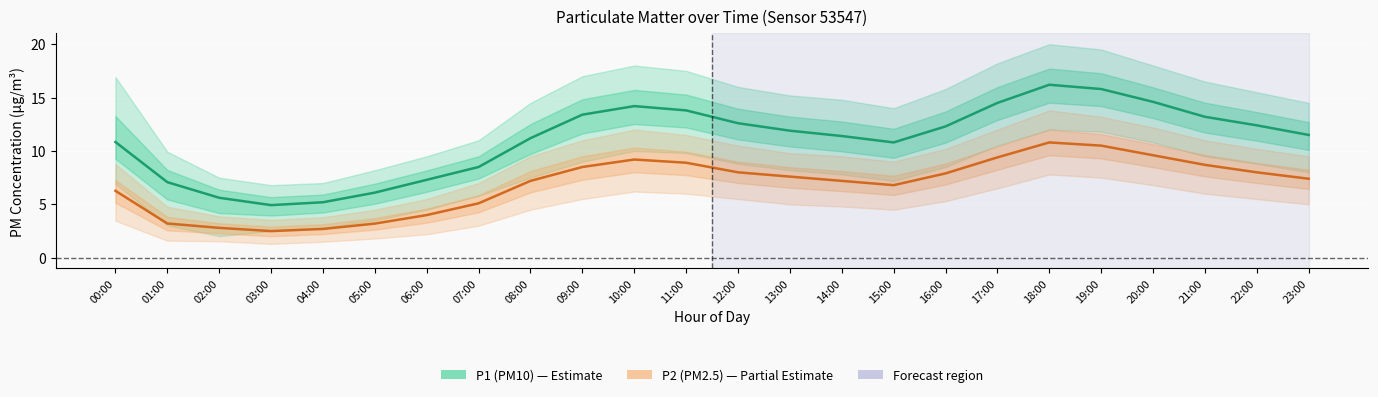

What is the average value of the P2 (PM2.5) series?

6.9